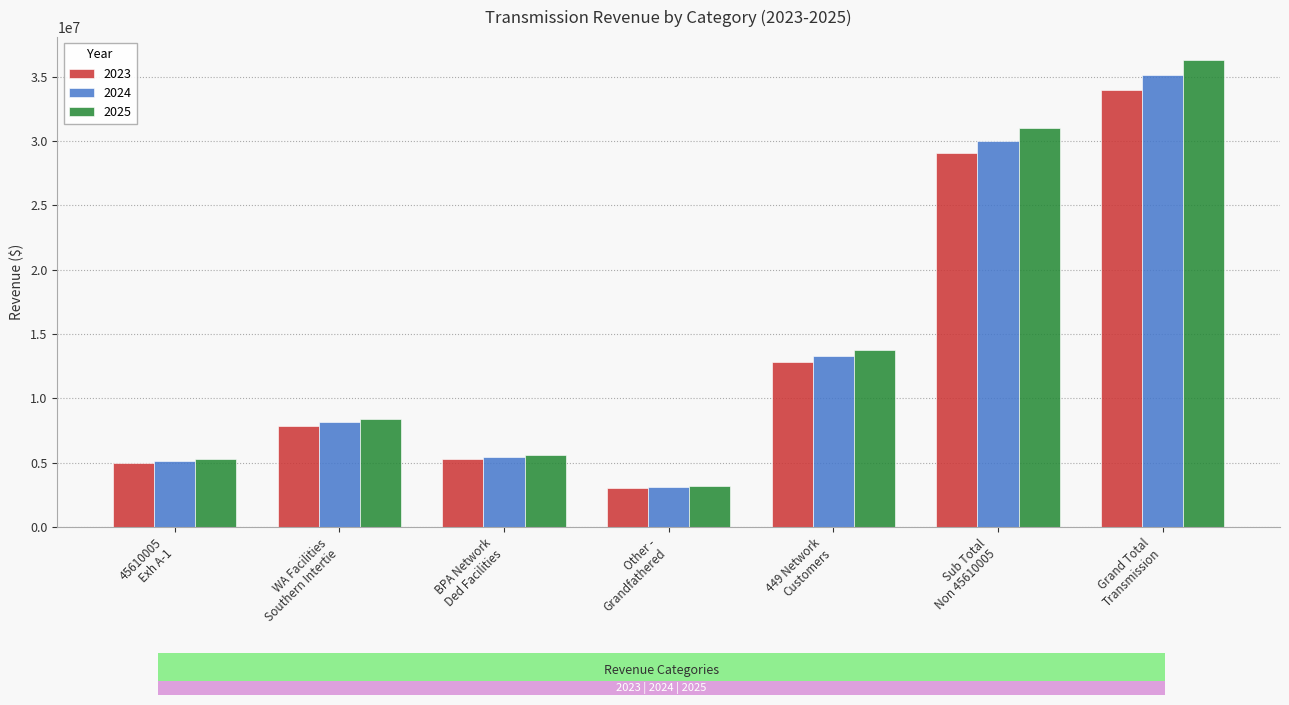

How many bars are there in each group?

3